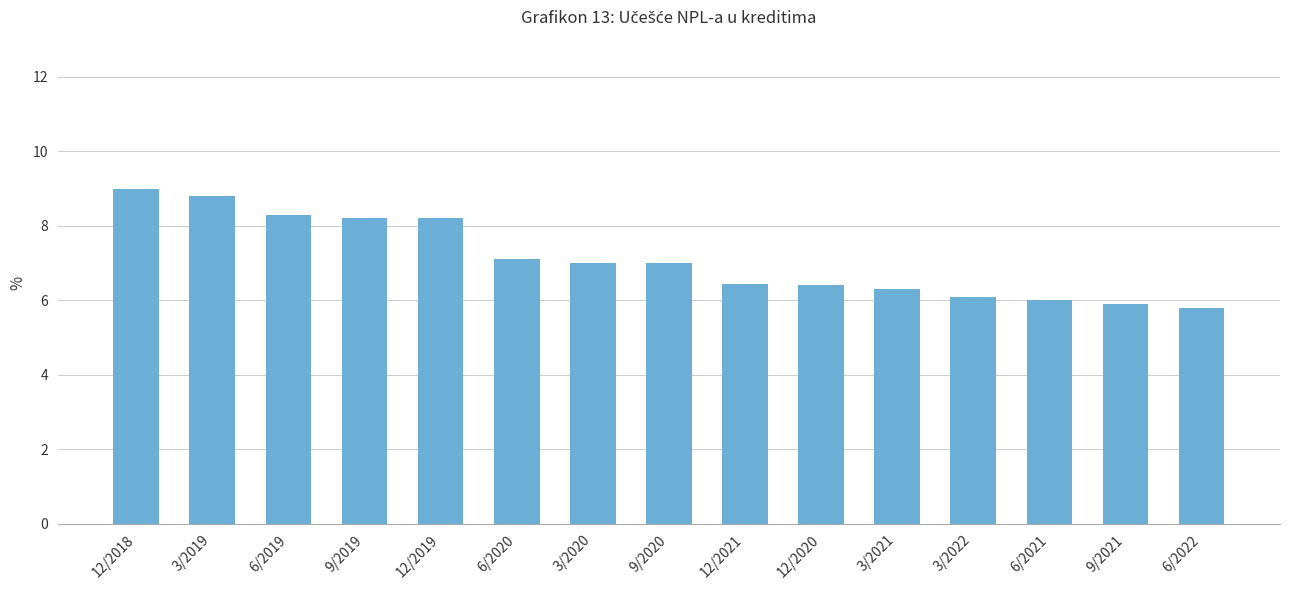

The chart shows a value of 2.2 at 12/2020. True or false?

False